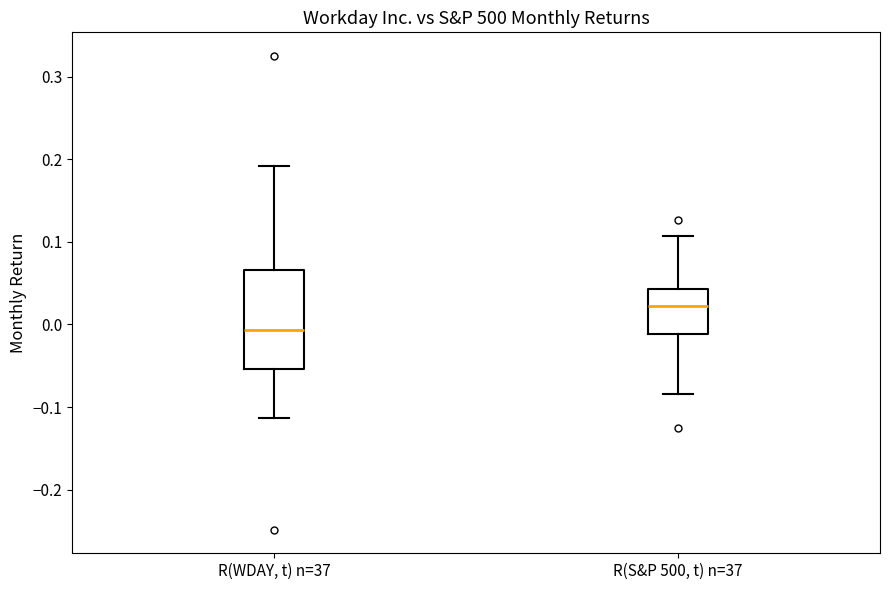

Which box is the tallest, from its lower edge to its upper edge?

R(WDAY, t) n=37